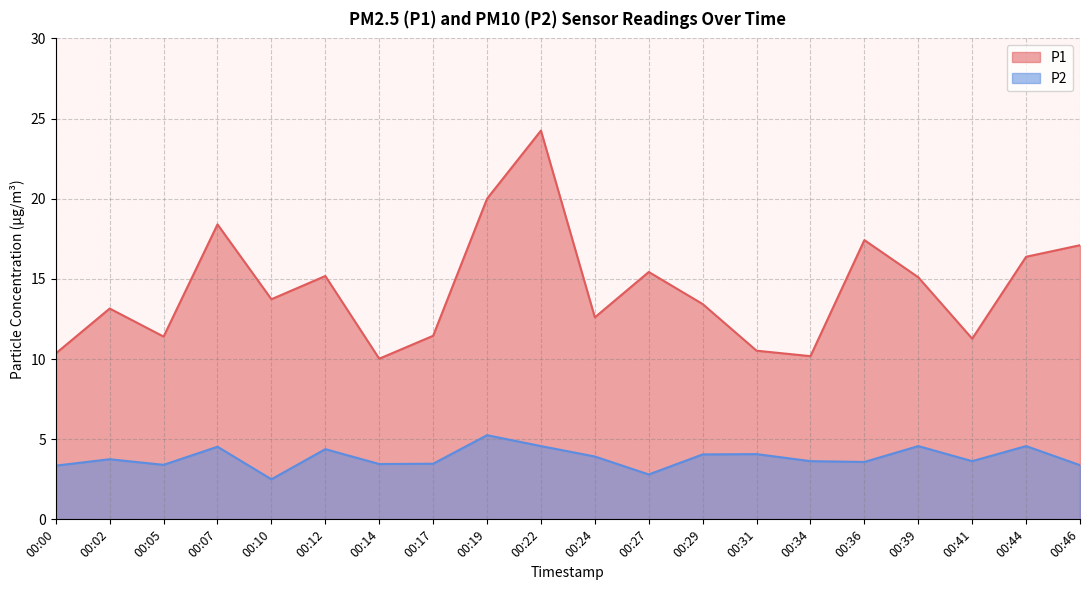

Reading left to right, what are all the values shown in this chart?

P1: 00:00=10.3	00:02=13.2	00:05=11.4	00:07=18.4	00:10=13.7	00:12=15.2	00:14=10.0	00:17=11.4	00:19=20.0	00:22=24.2	00:24=12.6	00:27=15.4	00:29=13.4	00:31=10.5	00:34=10.2	00:36=17.4	00:39=15.1	00:41=11.3	00:44=16.4	00:46=17.1
P2: 00:00=3.4	00:02=3.8	00:05=3.4	00:07=4.5	00:10=2.5	00:12=4.4	00:14=3.5	00:17=3.5	00:19=5.2	00:22=4.6	00:24=3.9	00:27=2.8	00:29=4.0	00:31=4.1	00:34=3.6	00:36=3.6	00:39=4.6	00:41=3.6	00:44=4.6	00:46=3.4